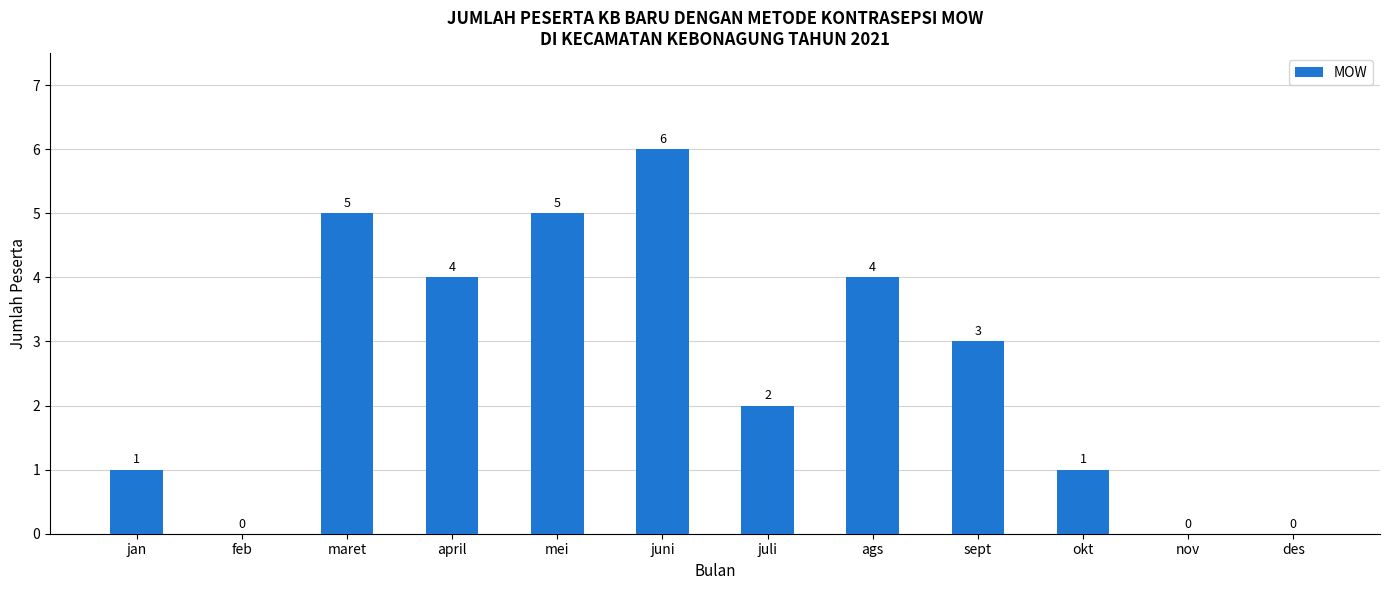

Reading left to right, list all the values displayed in this chart.

1	0	5	4	5	6	2	4	3	1	0	0